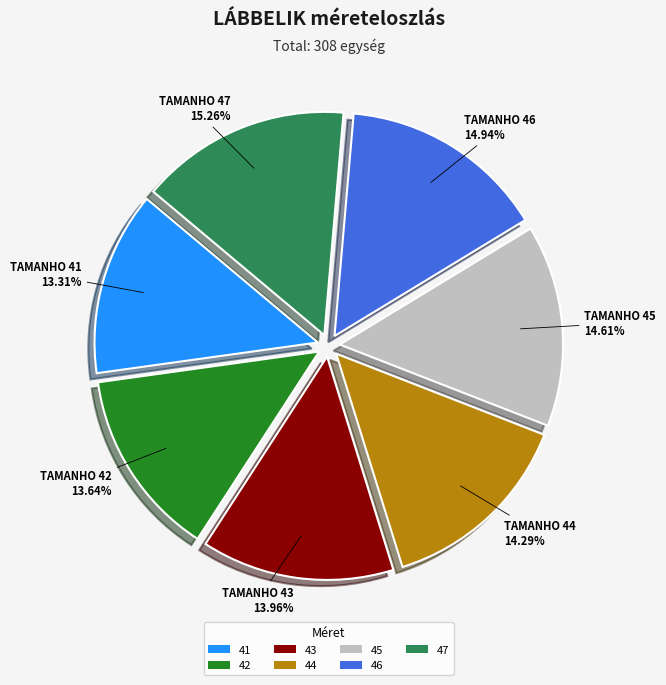

To the nearest percent, what is the difference between the largest and smallest slice percentages?

2%